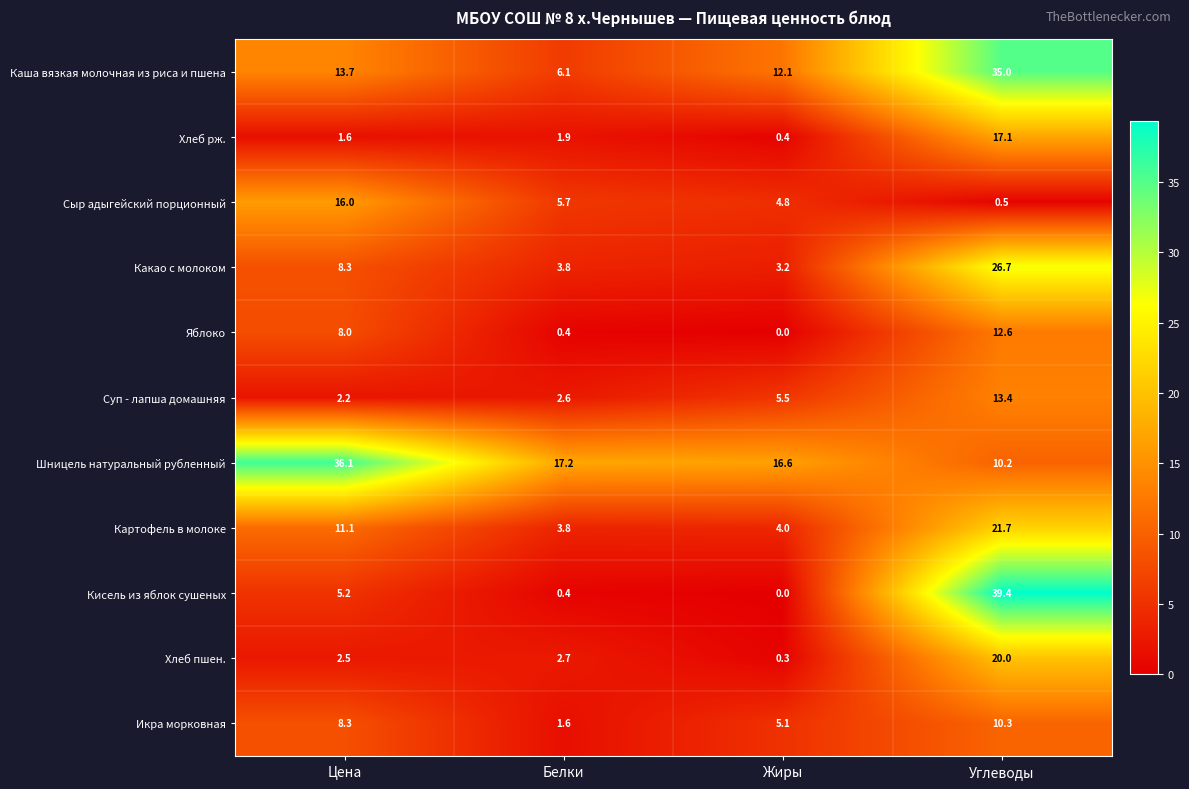

At how many categories does at least one series exceed 1?

4